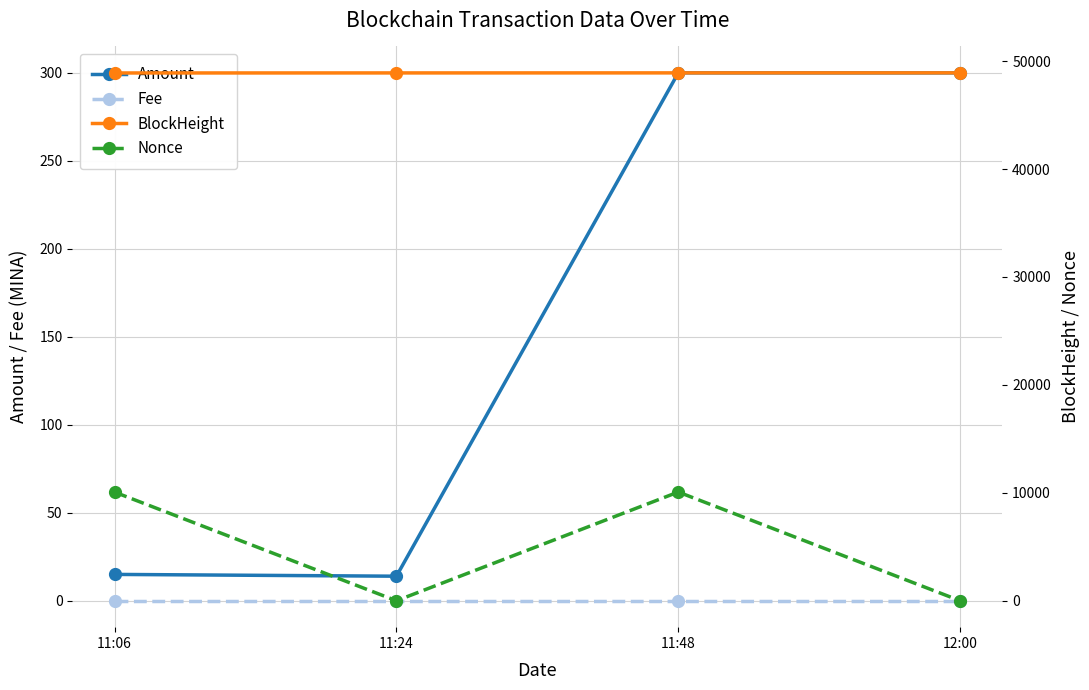

Which series has the largest range (max minus min)?

Nonce